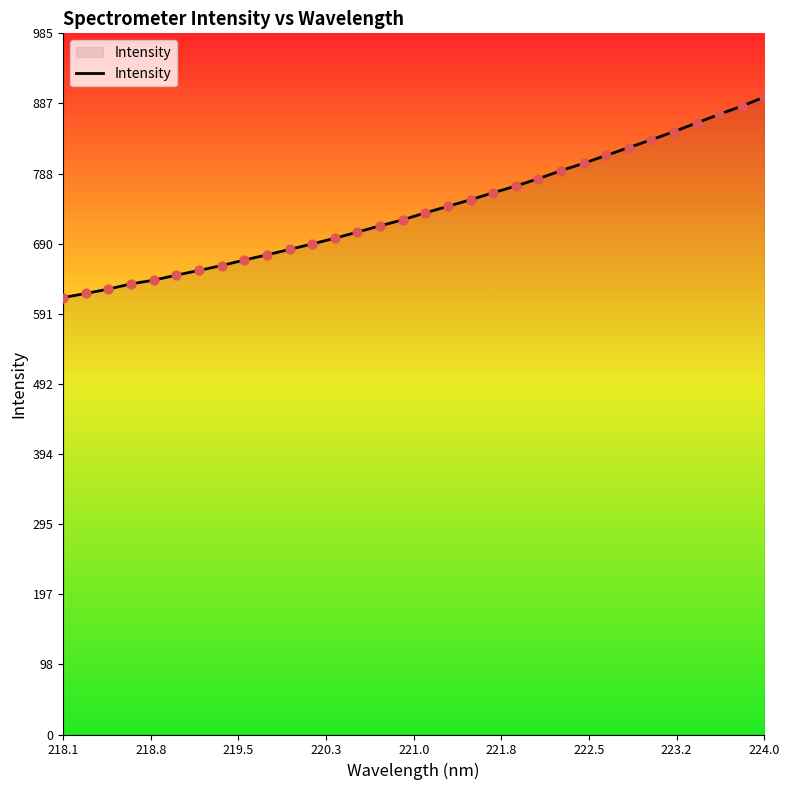

What is the maximum value shown in the chart?

896.1